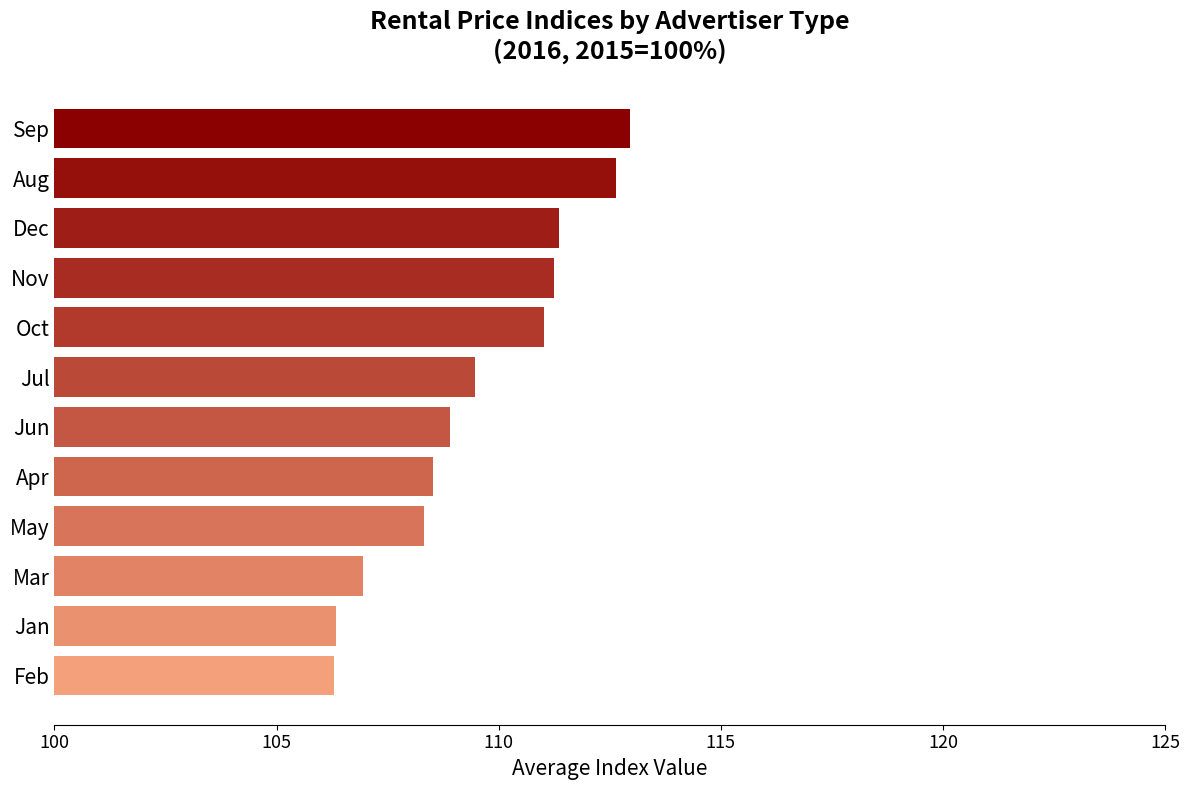

What is the greatest value displayed?

113.0